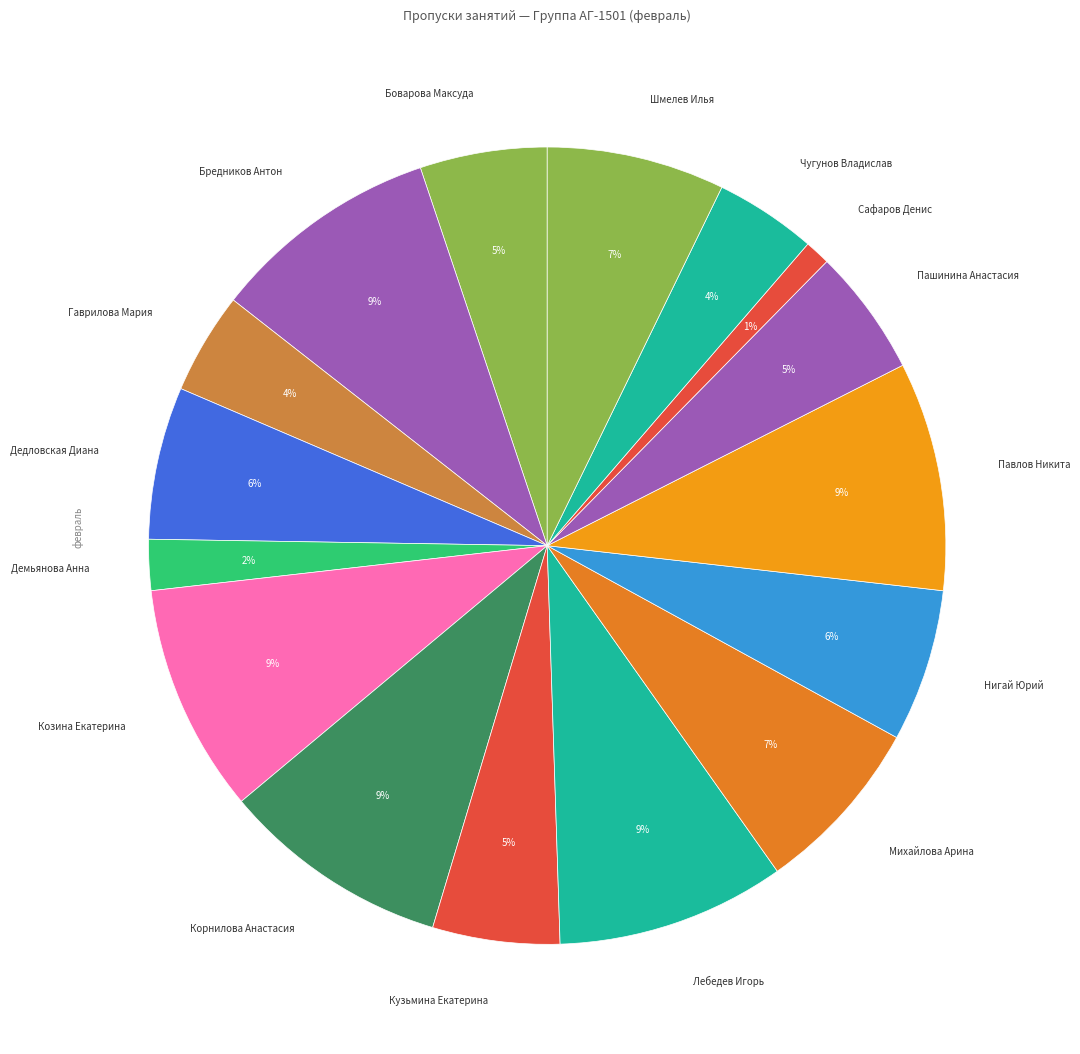

To the nearest percent, what is the average slice percentage?

6%